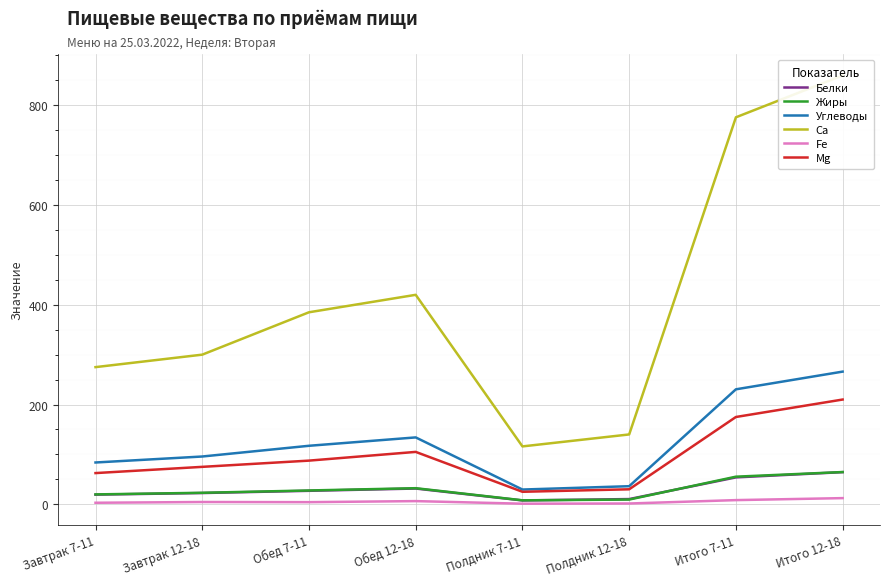

What are all the series names shown in the legend?

Белки, Жиры, Углеводы, Ca, Fe, Mg